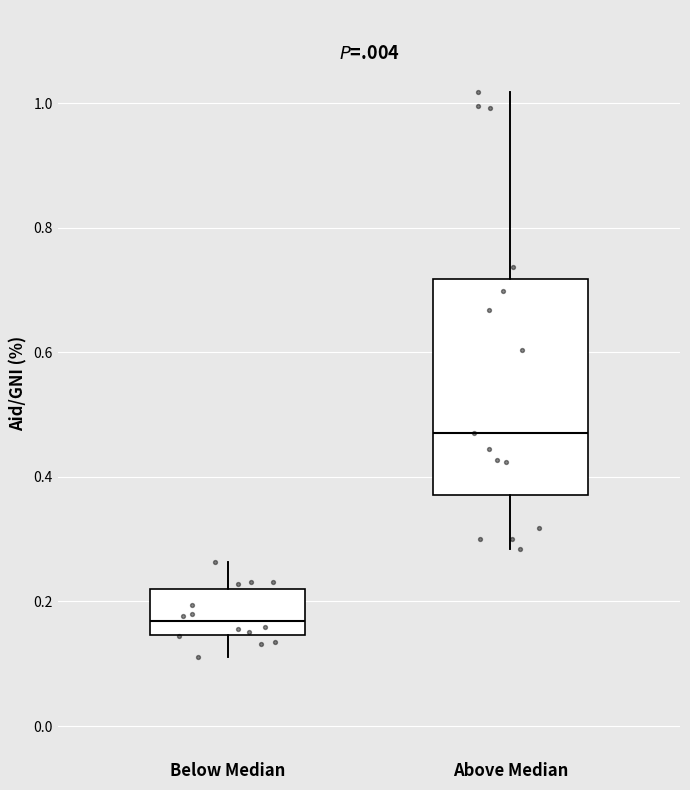

Reading left to right, read every box against the y-axis: the position of its median line, the range the box covers, and the ends of its whiskers. The values are not printed on the chart, so give them approximately, as read against the axis.

Below Median: median 0.16, box 0.14 to 0.22, whiskers 0.12 to 0.26
Above Median: median 0.48, box 0.38 to 0.72, whiskers 0.28 to 1.02